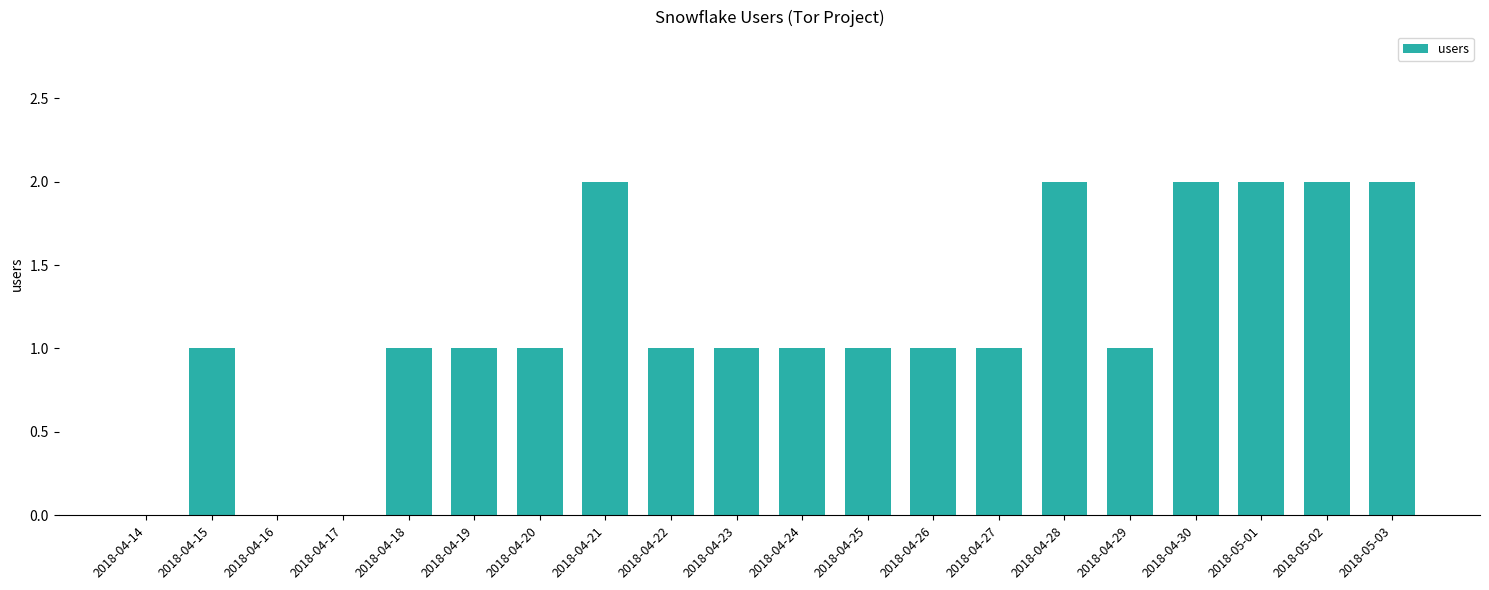

What is the change in value from 2018-04-16 to 2018-04-20?

+1